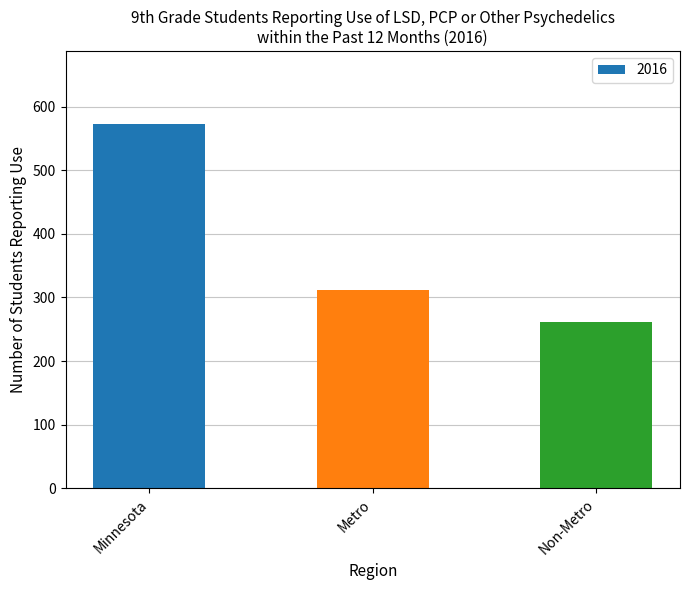

What is the label of the 2nd bar from the right?

Metro